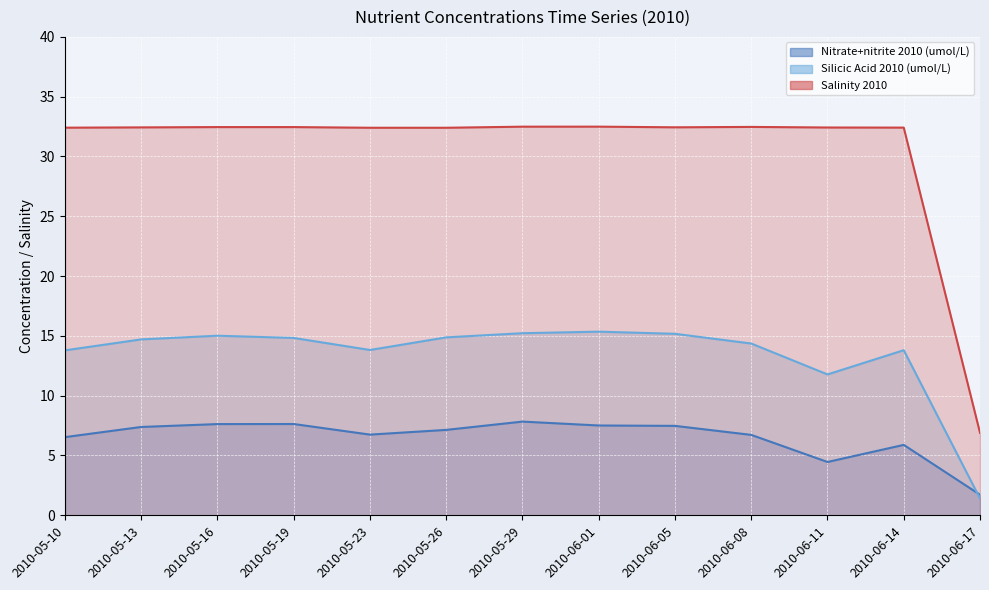

Reading right to left, list all the values displayed in this chart.

Nitrate+nitrite 2010 (umol/L): 1.7	5.9	4.5	6.7	7.5	7.5	7.8	7.1	6.7	7.6	7.6	7.4	6.5
Silicic Acid 2010 (umol/L): 1.4	13.8	11.8	14.4	15.2	15.4	15.2	14.9	13.8	14.8	15.0	14.7	13.8
Salinity 2010: 6.9	32.4	32.4	32.5	32.4	32.5	32.5	32.4	32.4	32.5	32.5	32.4	32.4